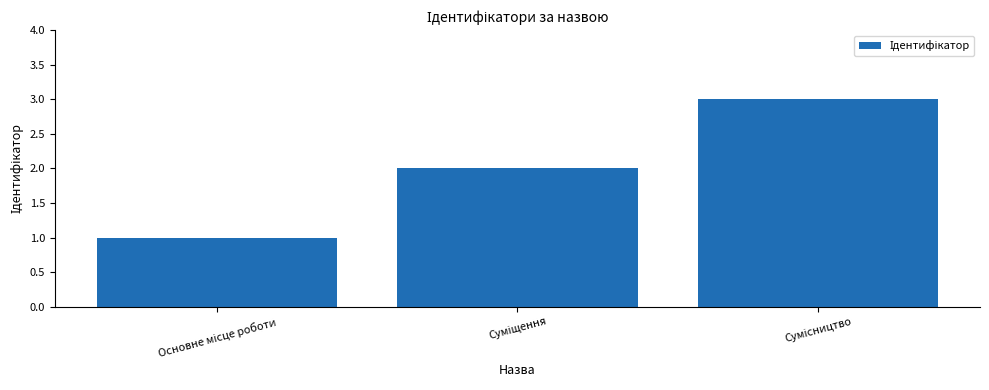

What is the smallest value displayed?

1